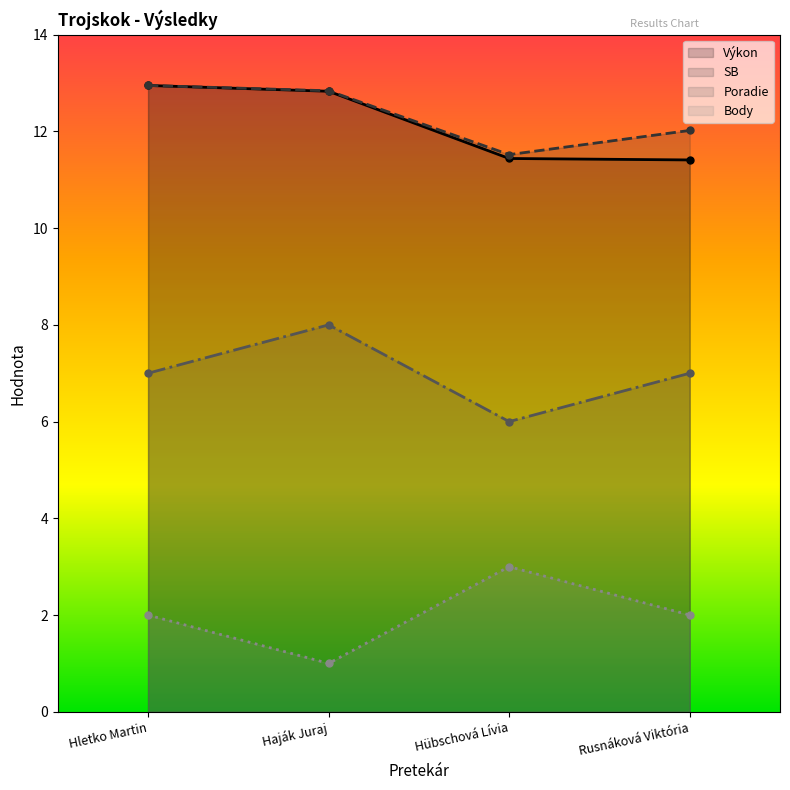

What is the label of the 2nd point from the right?

Hübschová Lívia